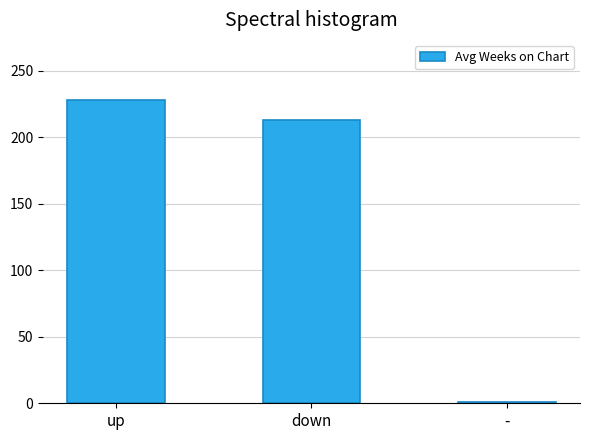

At which label does the data first exceed 213?

up